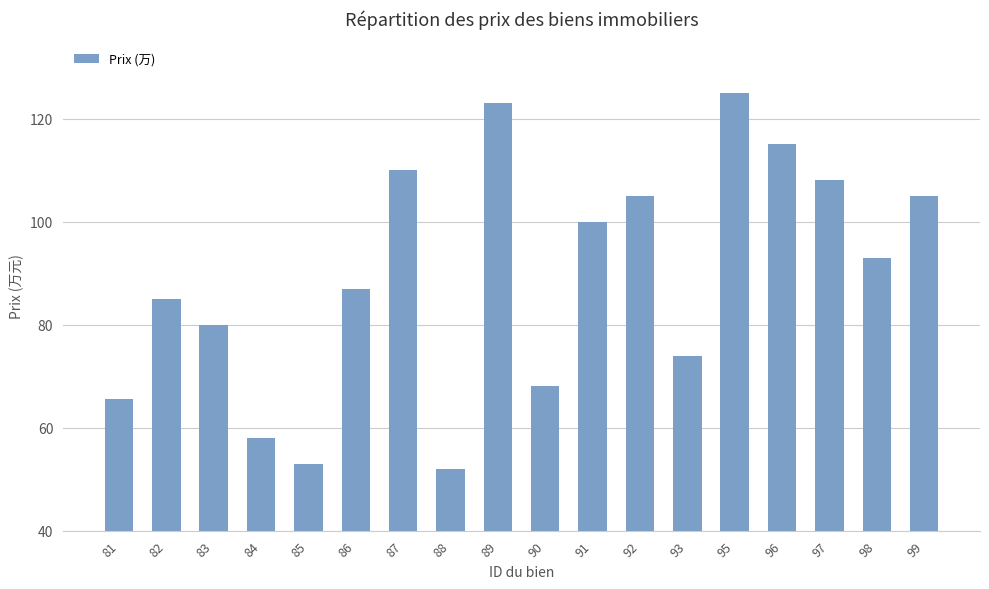

Does the chart contain stacked bars?

No